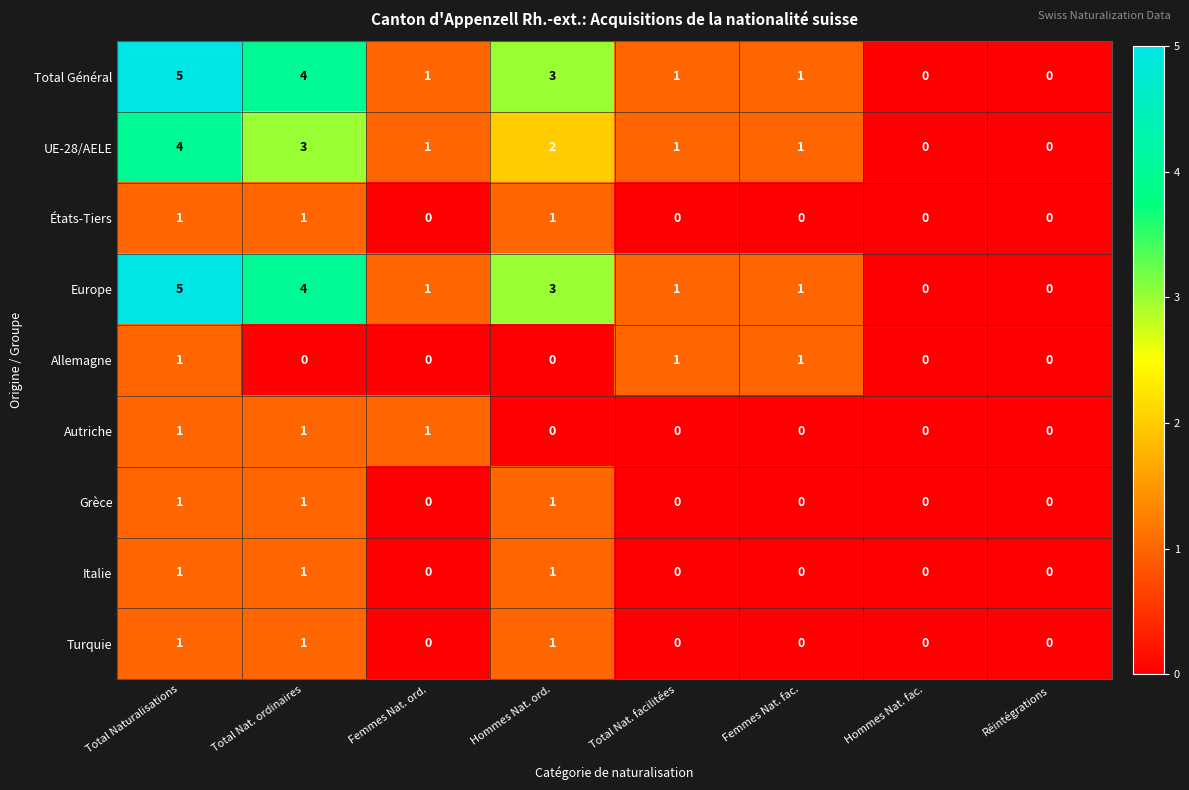

At which category is the sum across all series the highest?

Total Naturalisations